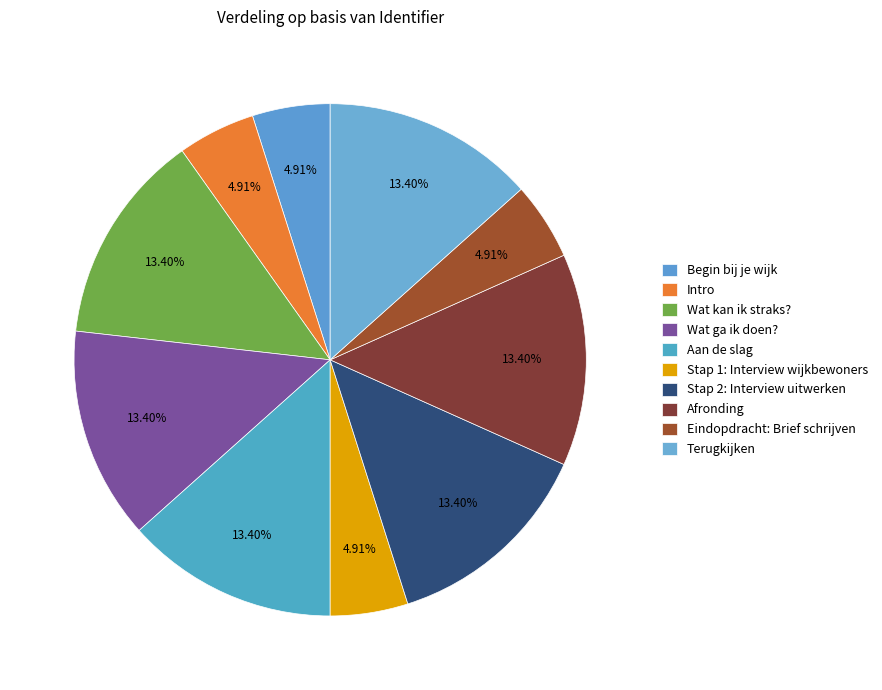

Is there any slice that represents more than half of the pie?

No